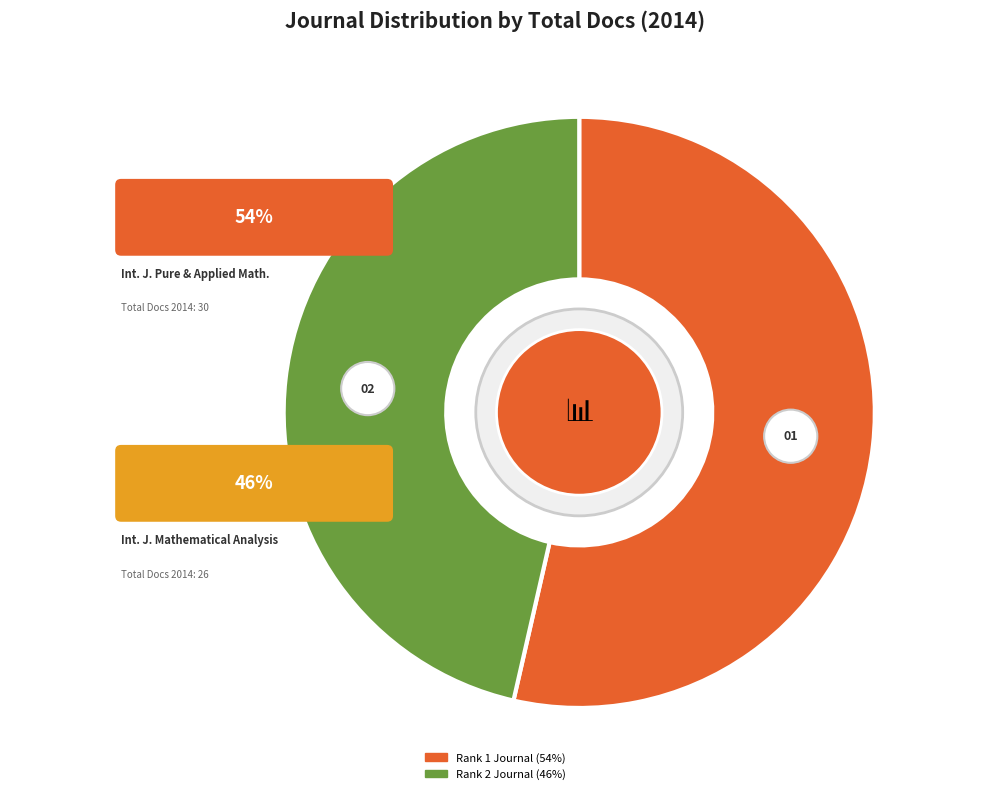

Combined, what portion of the pie is International Journal of Mathematical Analysis and International Journal of Pure and Applied Mathematics?

100.0%